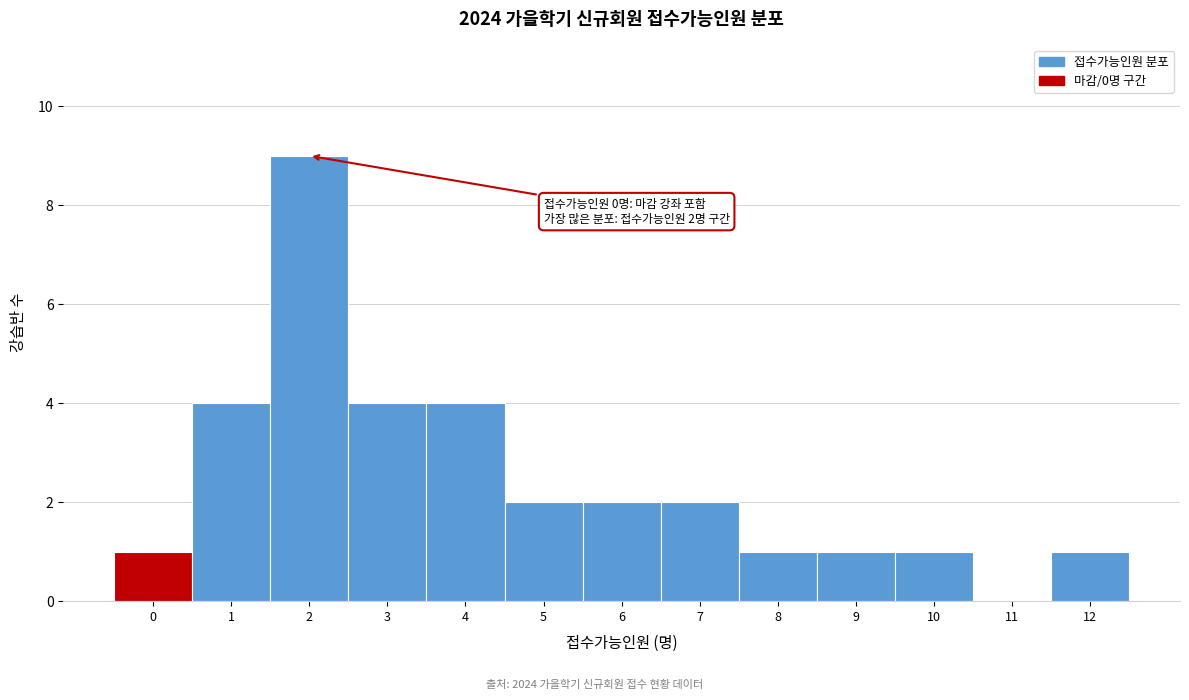

Reading left to right, what are all the values shown in this chart?

0=1	1=4	2=9	3=4	4=4	5=2	6=2	7=2	8=1	9=1	10=1	11=0	12=1